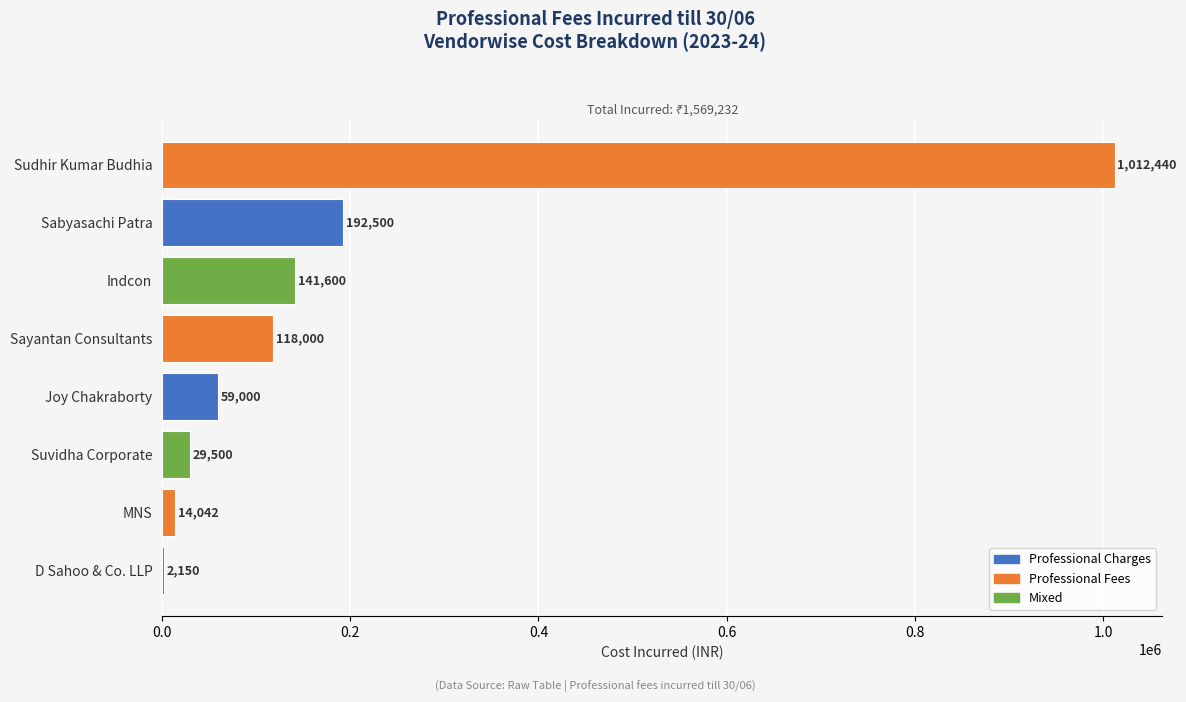

What is the sum of the values at Joy Chakraborty and Sayantan Consultants?

177000